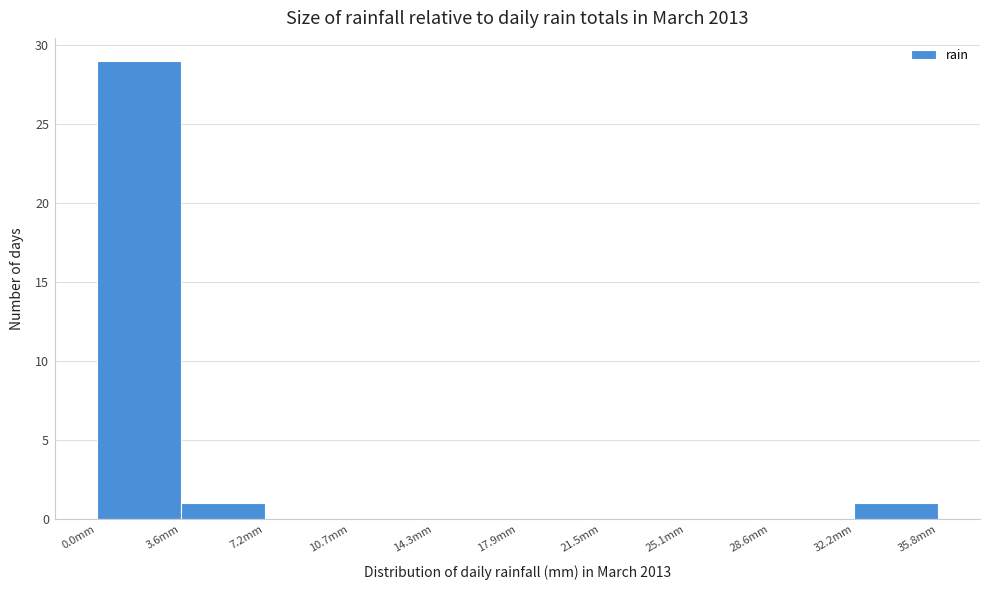

Reading left to right, list every bar in this chart as the range it spans on the x-axis followed by its height. Neither the bar edges nor the heights are printed on the chart, so give them approximately, as read against the axes.

0.0 to 3.5: 29
3.5 to 7.0: 1
7.0 to 10.5: 0
10.5 to 14.5: 0
14.5 to 18.0: 0
18.0 to 21.5: 0
21.5 to 25.0: 0
25.0 to 28.5: 0
28.5 to 32.0: 0
32.0 to 36.0: 1